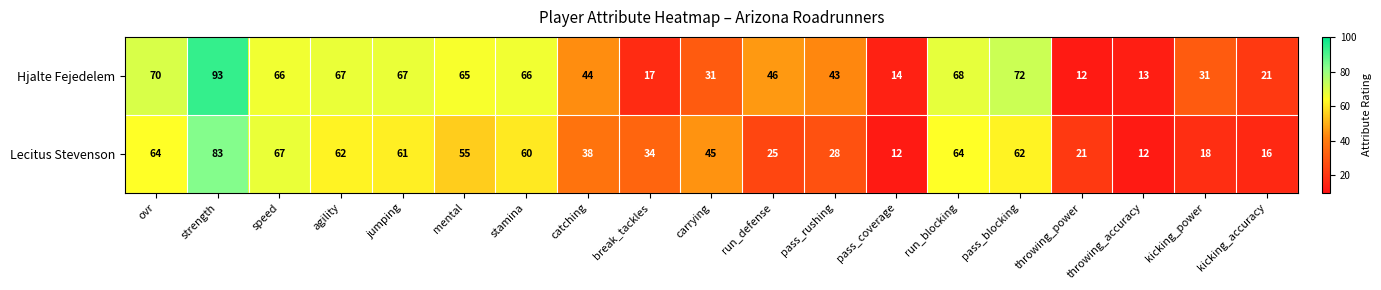

What is the sum of the Hjalte Fejedelem values at stamina and run_defense?

112